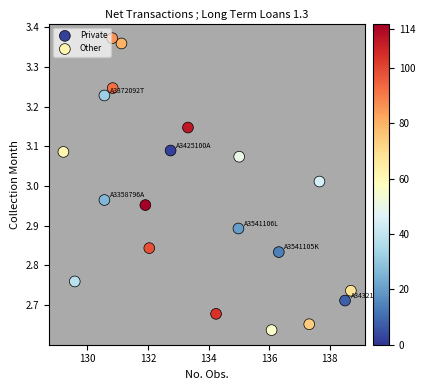

Which series has the largest Y range (max minus min)?

Other